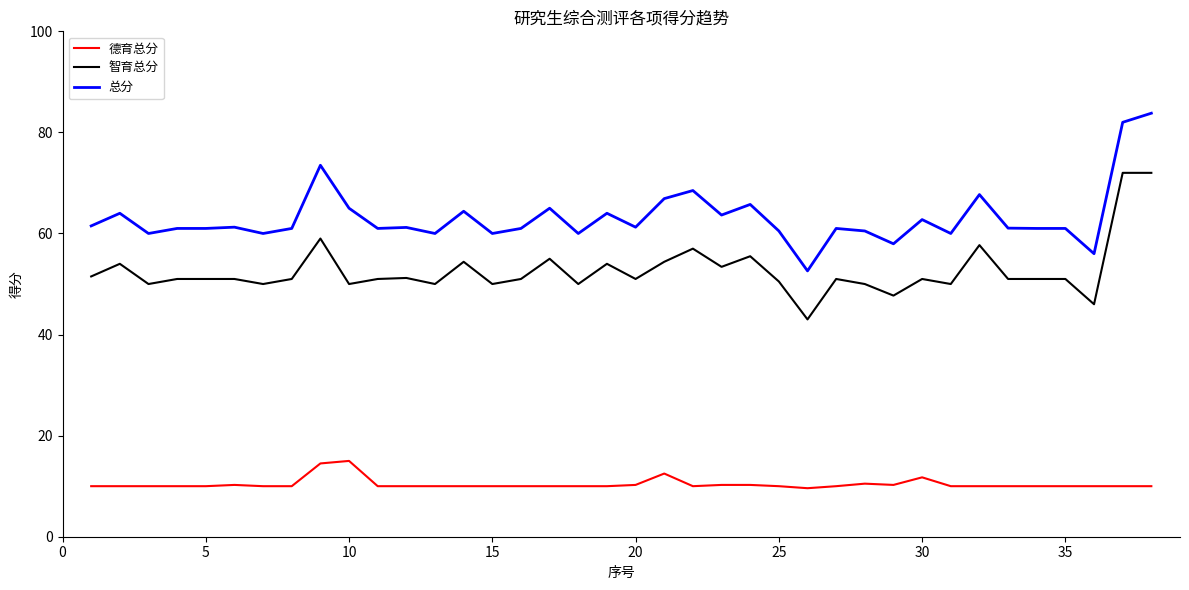

Which series has the largest range (max minus min)?

总分